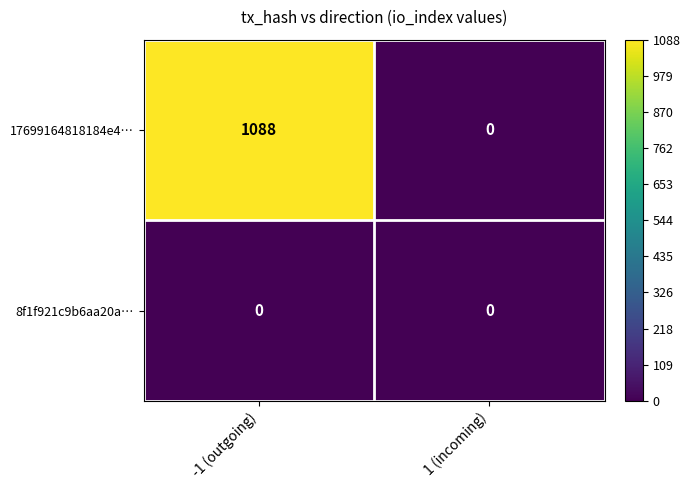

Reading left to right, list all the values displayed in this chart.

17699164818184e4…: -1 (outgoing)=1088	1 (incoming)=0
8f1f921c9b6aa20a…: -1 (outgoing)=0	1 (incoming)=0